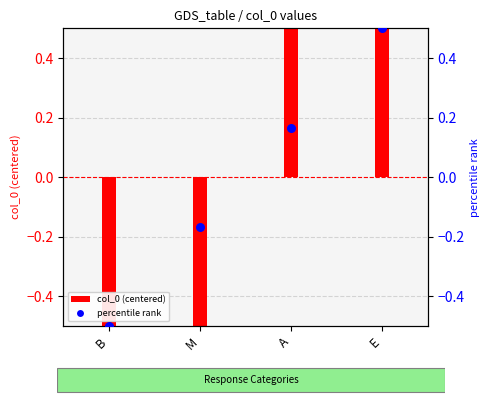

At which category is the sum across all series the highest?

E